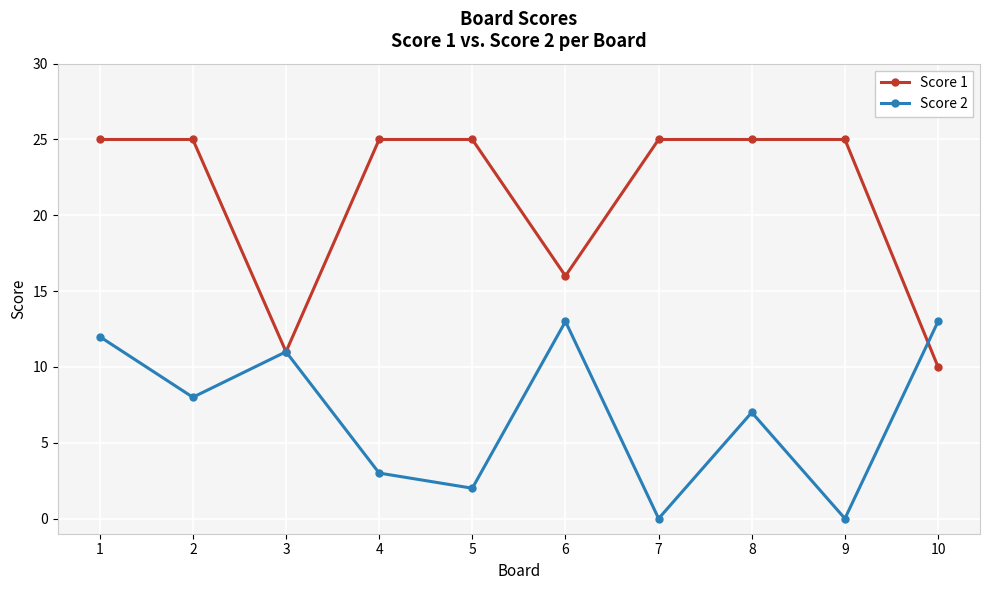

At 9, list the series in order from largest to smallest.

Score 1, Score 2